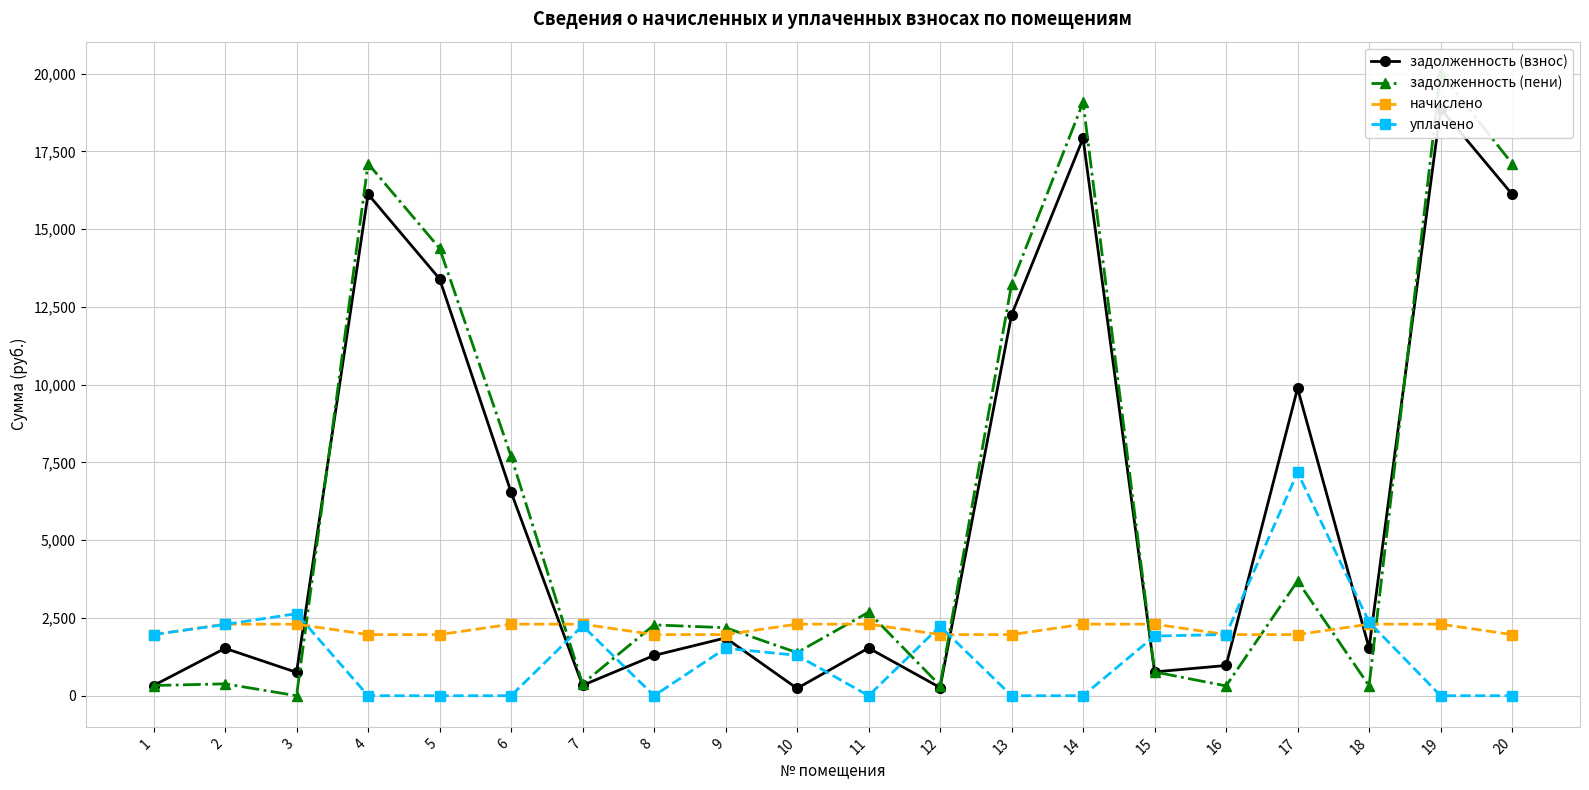

Is this an area chart (filled region under the line)?

No